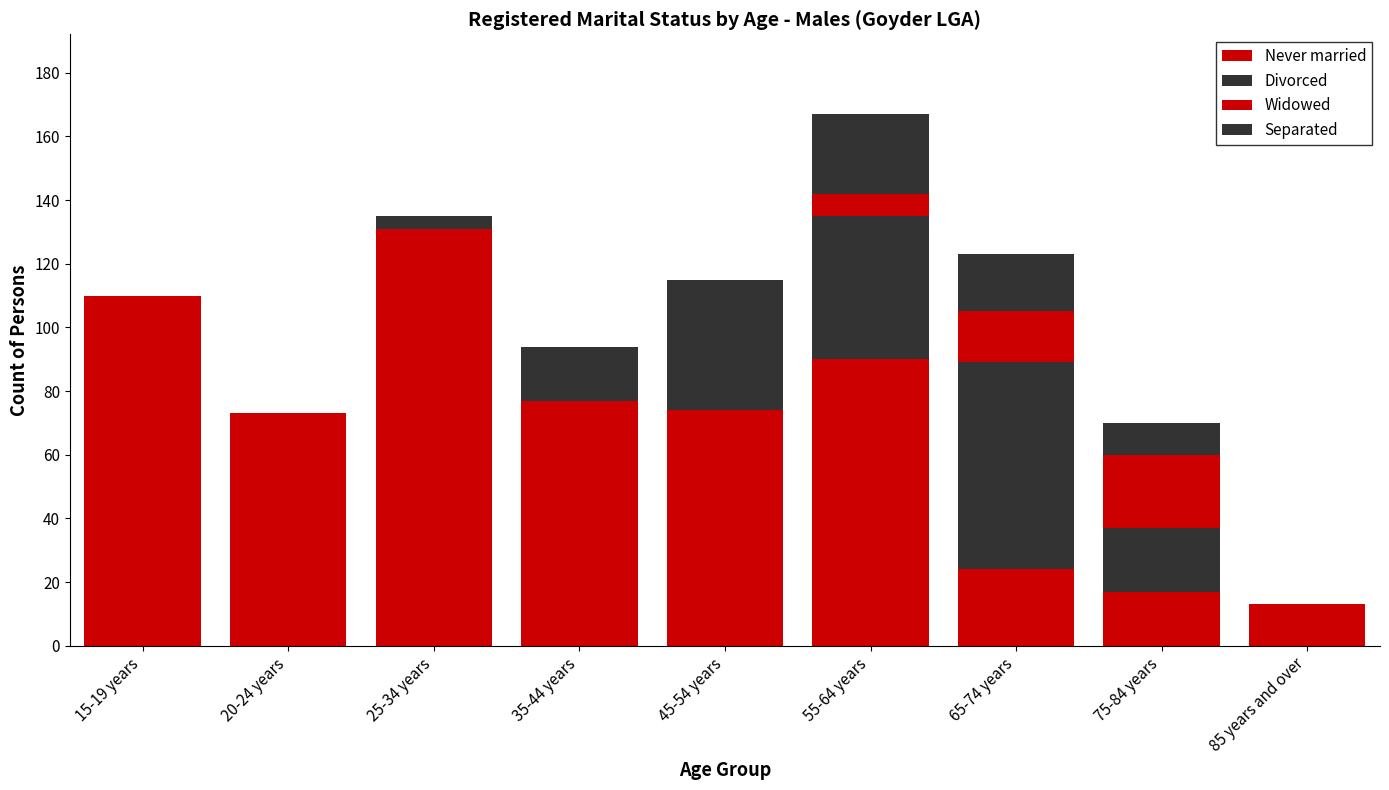

Which series changed the most between 45-54 years and 65-74 years?

Never married